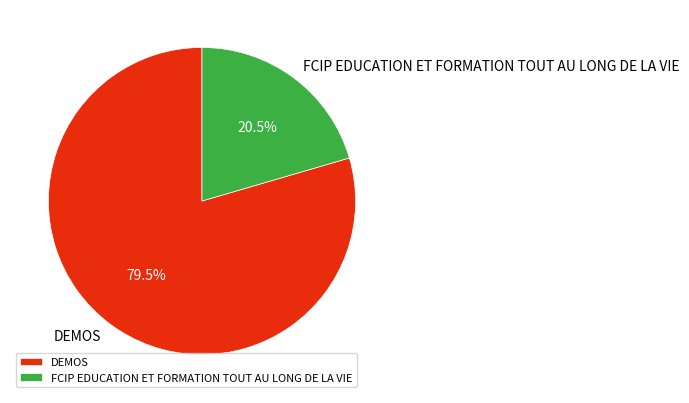

What portion of the pie excludes DEMOS?

20.5%